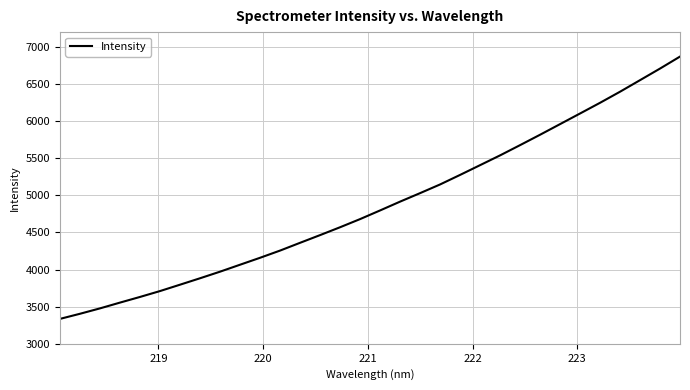

What is the maximum value shown in the chart?

6870.3